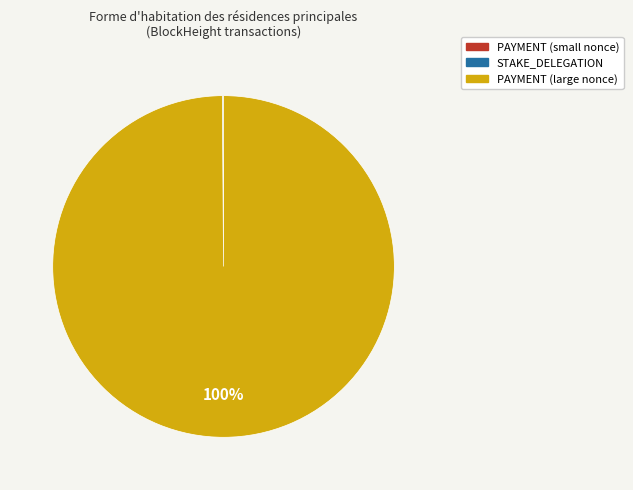

To the nearest percent, what is the difference between the largest and smallest slice percentages?

100%